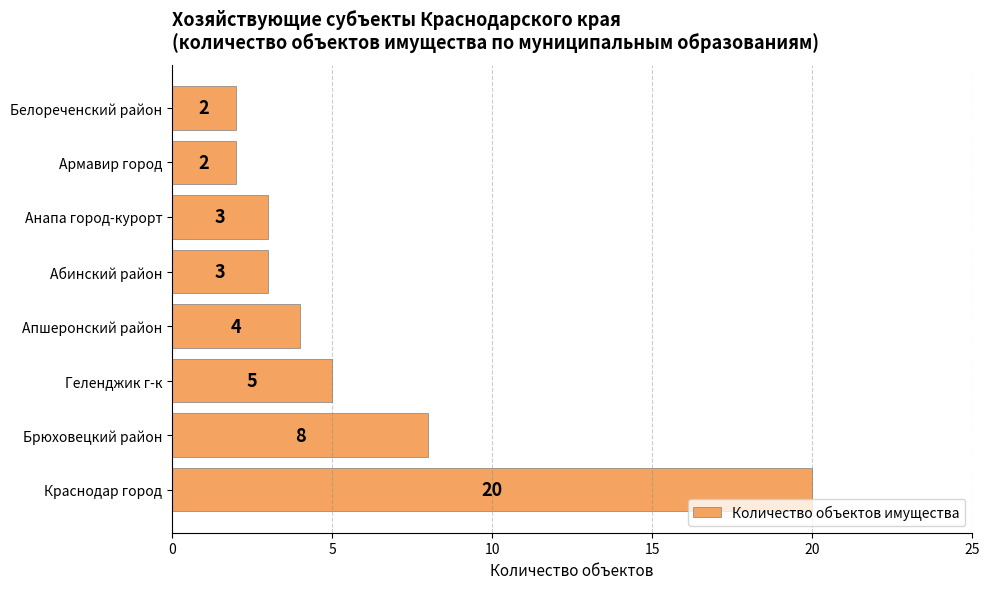

Where is the data nearest to the value 11?

Брюховецкий район